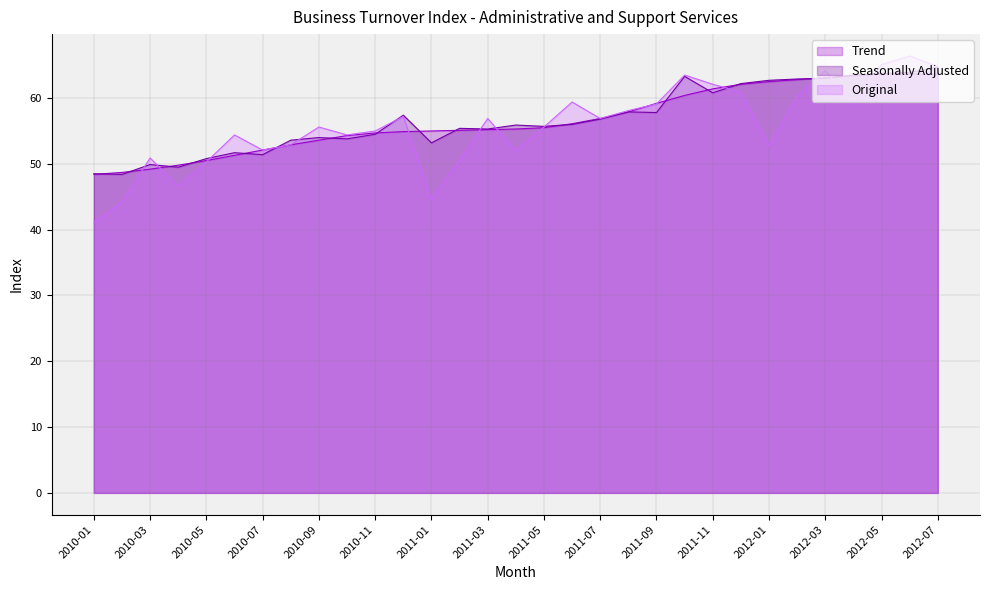

Where is the first local maximum for Seasonally Adjusted?

2010-03